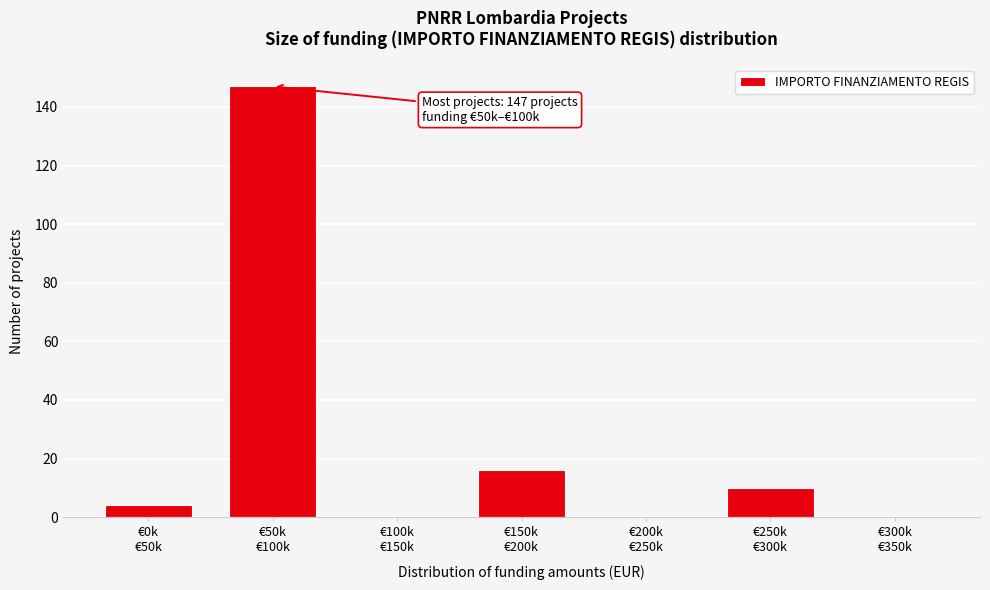

What is the sum of all values?

177